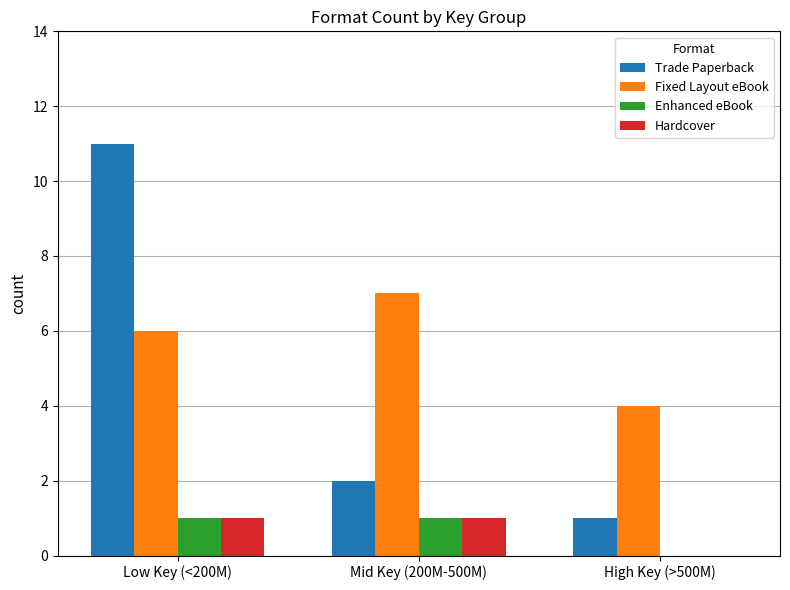

At which category is the sum across all series the highest?

Low Key (<200M)